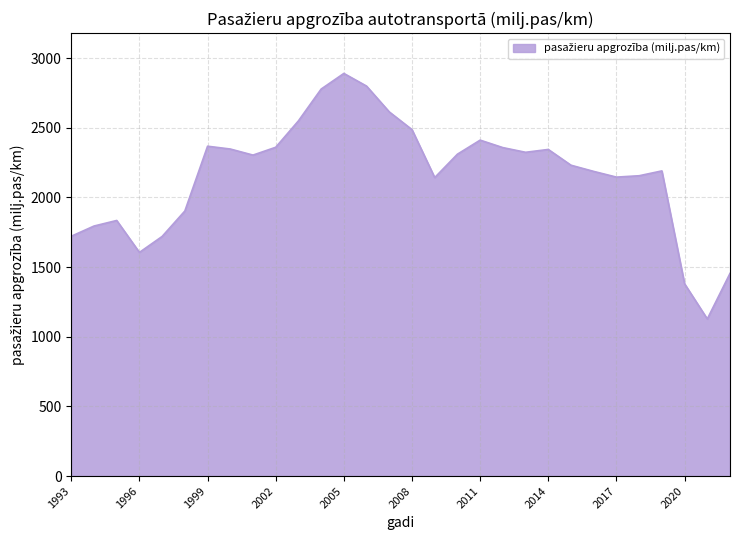

What is the maximum value shown in the chart?

2890.8